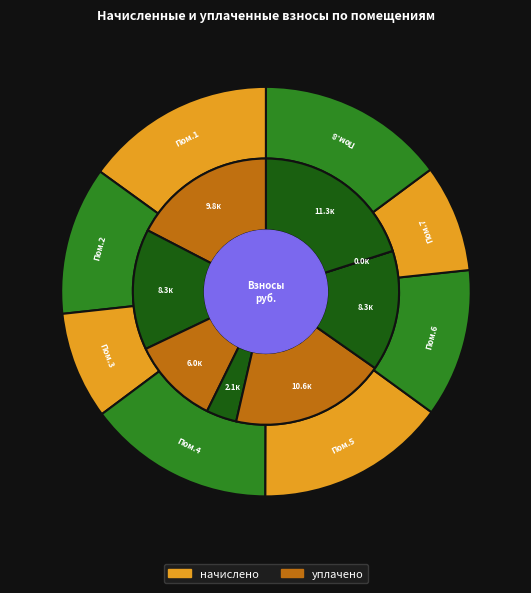

To the nearest percent, what percentage of the pie is 8?

15%